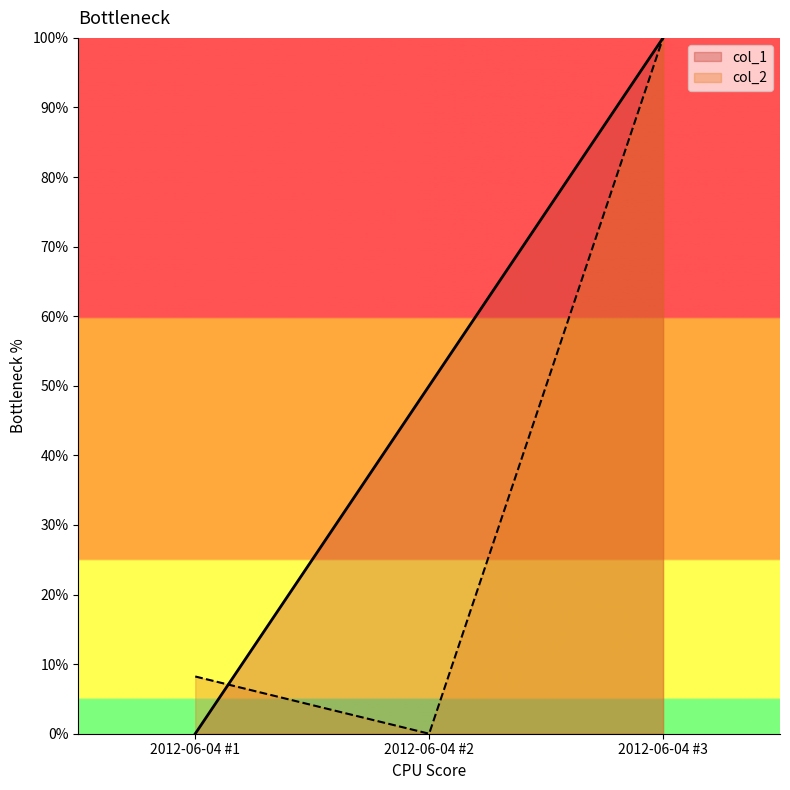

Reading left to right, extract all data points from this chart.

col_1: 0.0	50.0	100.0
col_2: 8.2	0.0	100.0